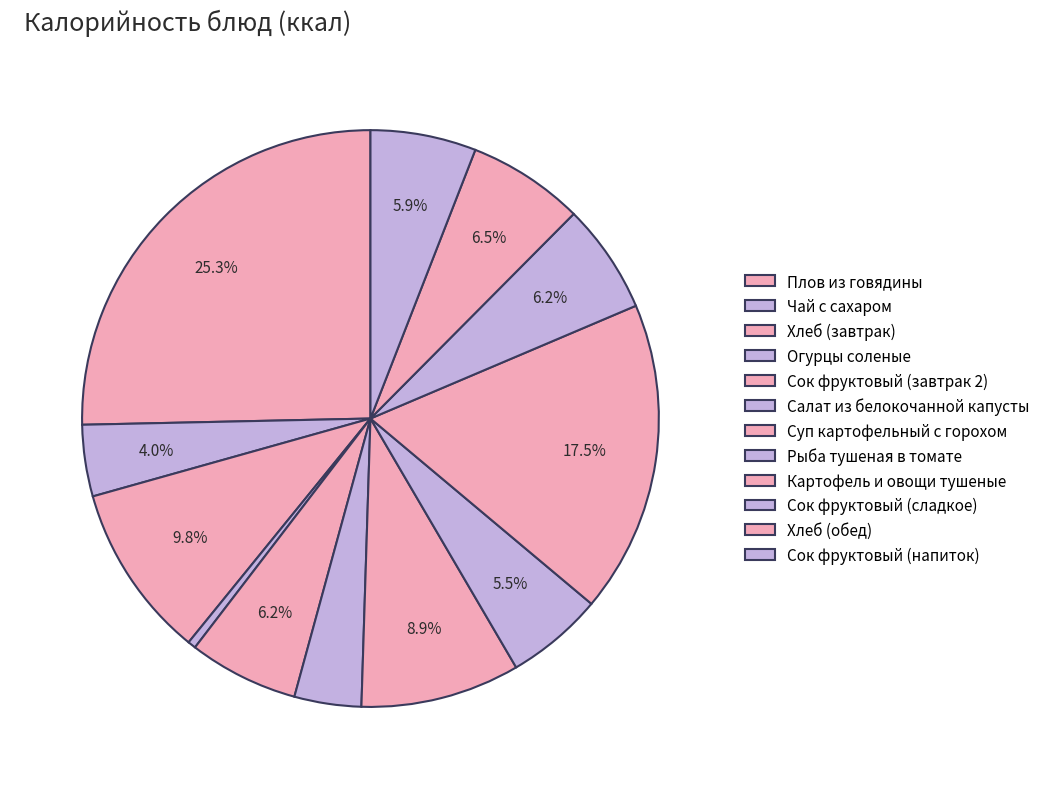

Combined, what portion of the pie is Салат из белокочанной капусты and Картофель и овощи тушеные?

21.3%